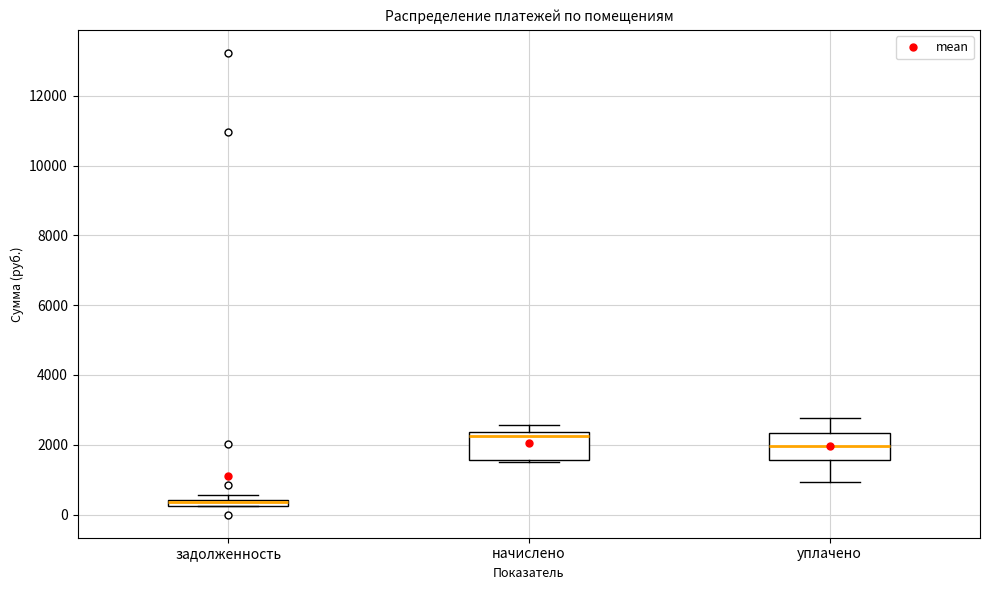

Where is the lower edge of the box for начислено on the y-axis? The values are not printed on the chart, so give them approximately, as read against the axis.

1600